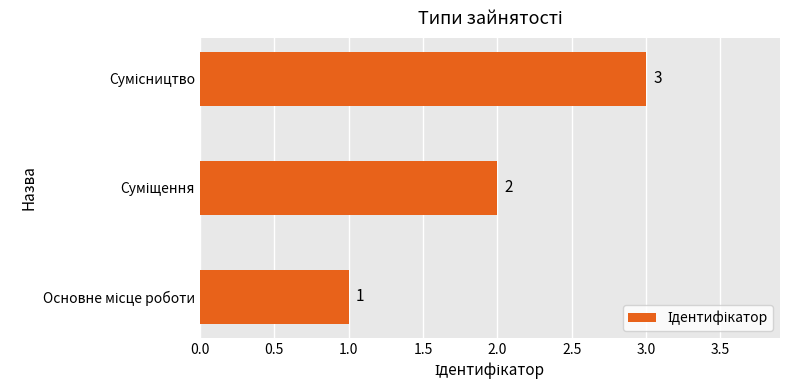

Count the values in the range 1 to 3.

3